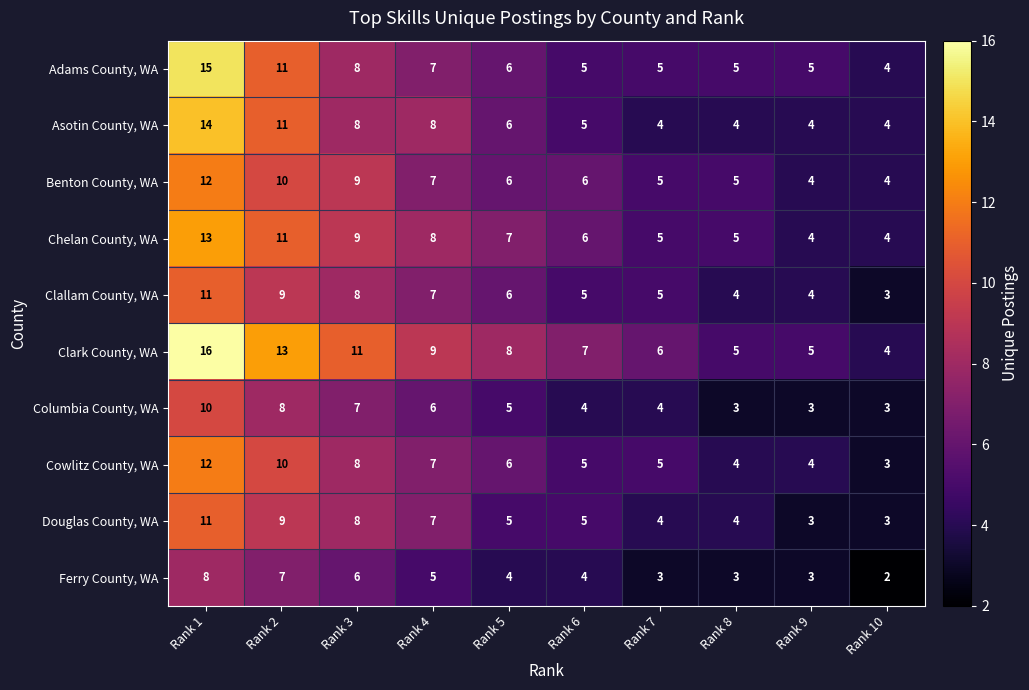

Where does the Clark County, WA series first go above 8?

Rank 1